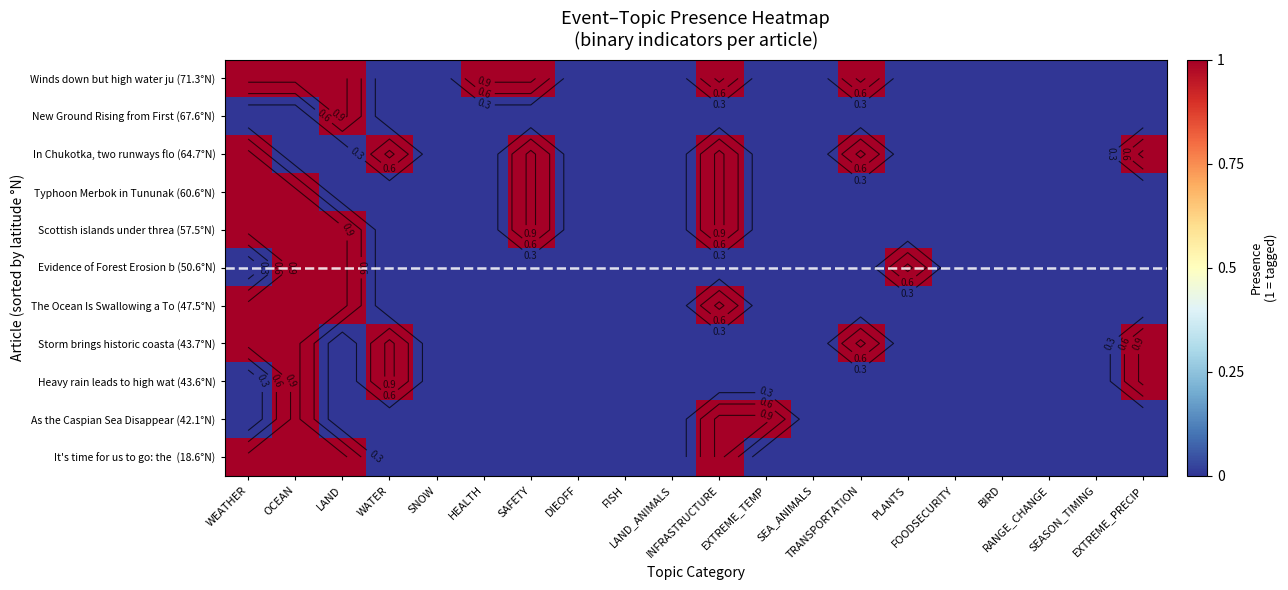

At which label does Winds down but high water ju (71.3°N) reach its peak?

WEATHER